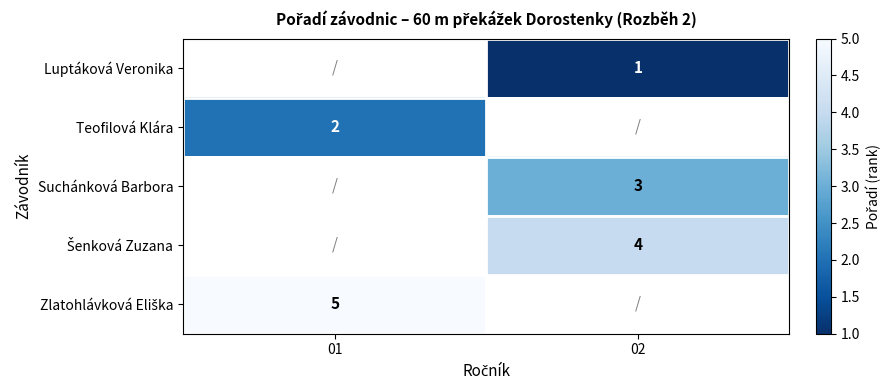

Is it true that Suchánková Barbora equals 1 at 02?

False